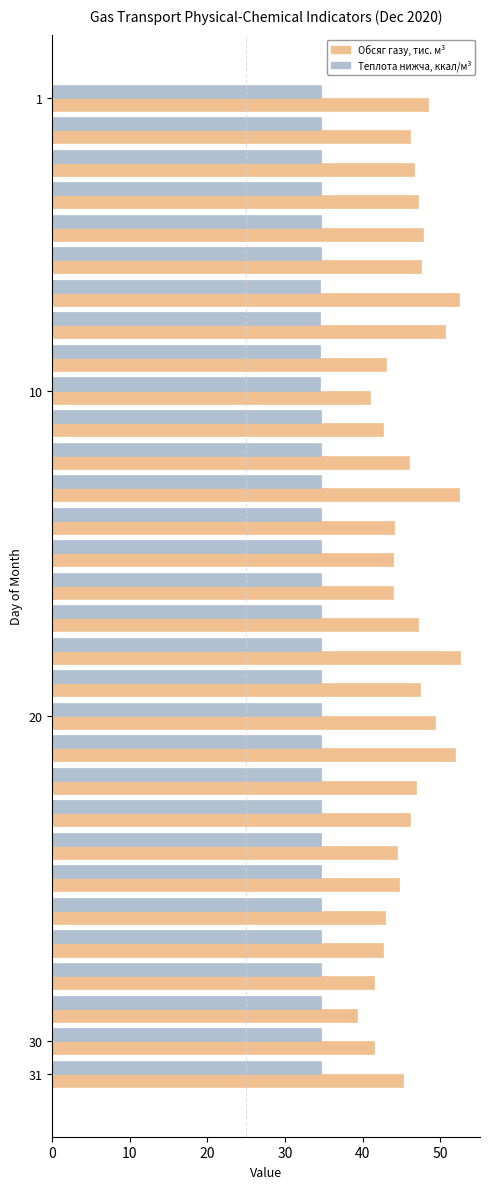

What is the smallest value displayed?

34.6